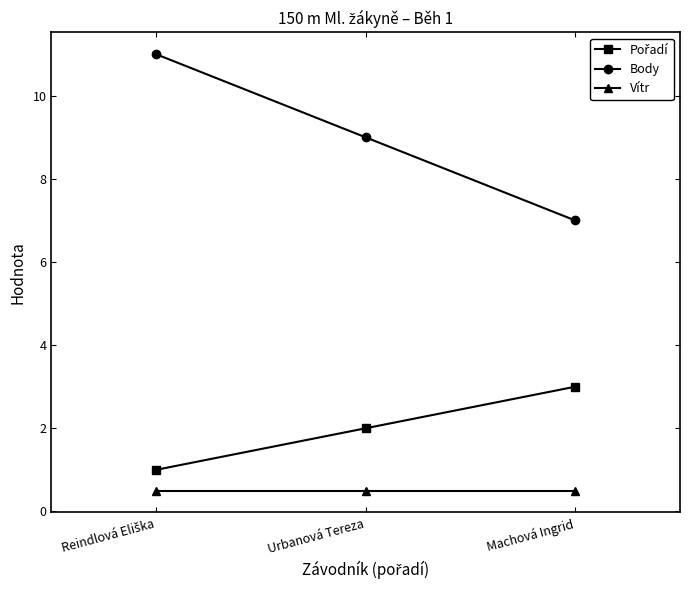

How many lines are shown in the chart?

3